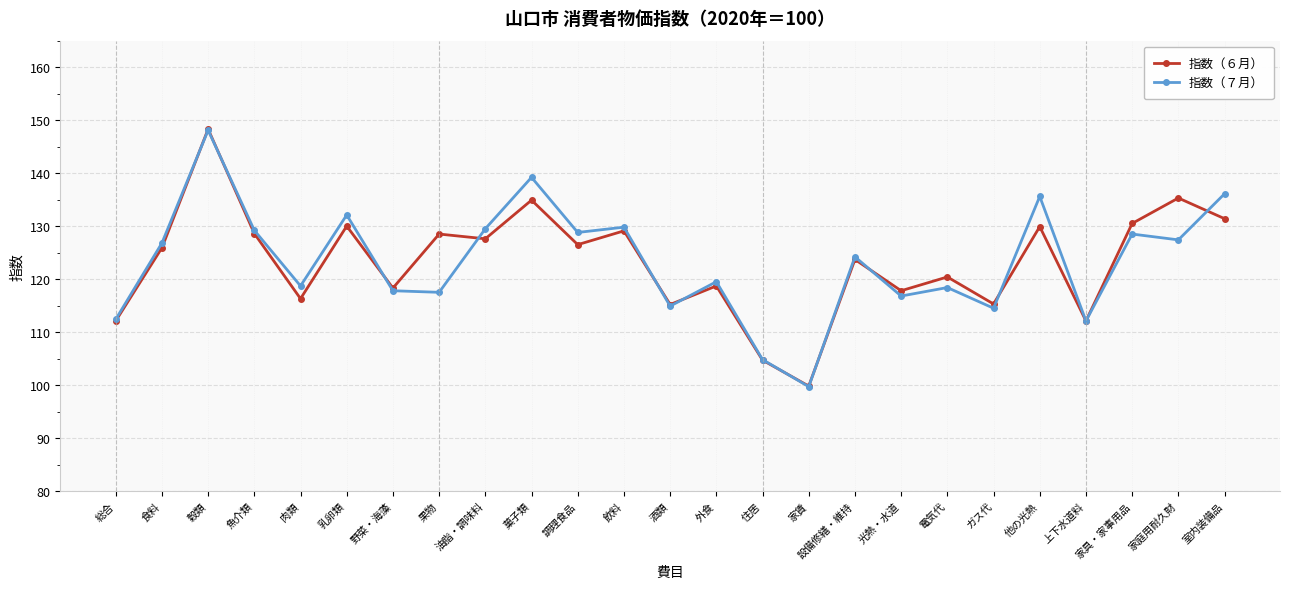

What is the sum of all 指数（７月） values?

3082.4